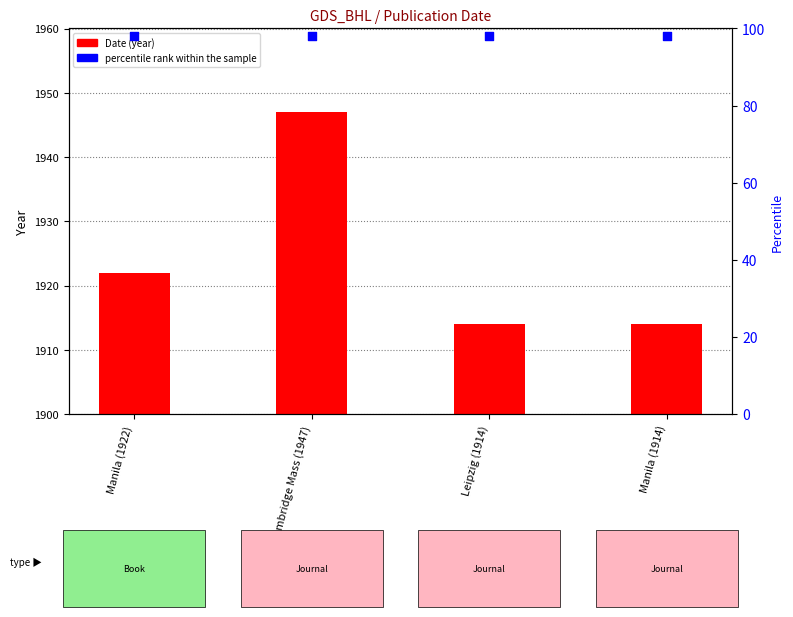

Is the value of Date at Leipzig (1914) greater than the value of percentile rank within the sample at Cambridge Mass (1947)?

Yes